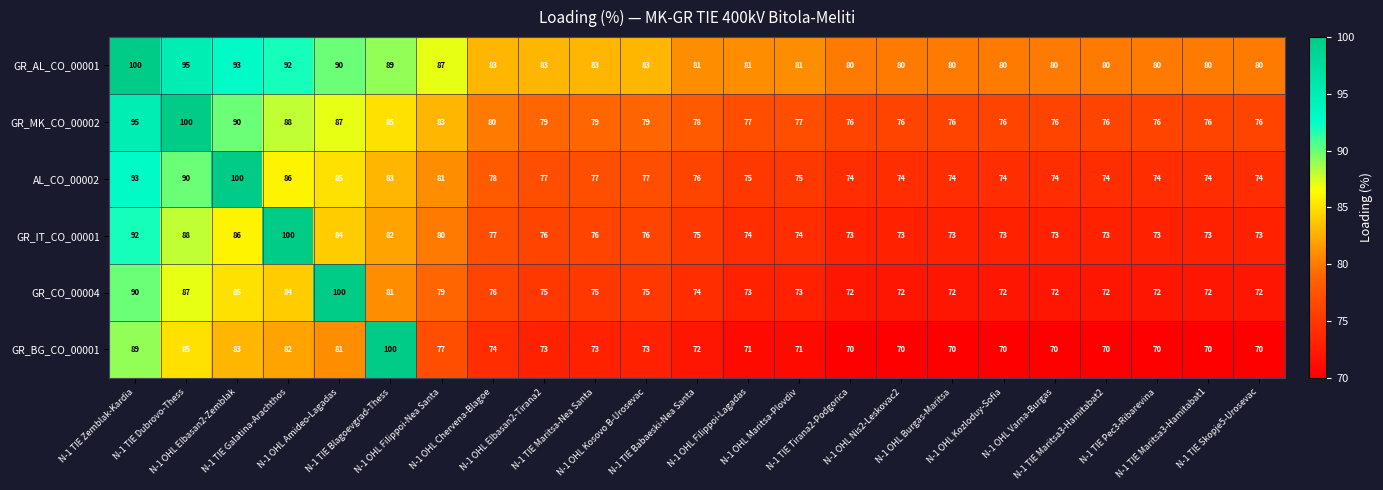

Rank the series at N-1 TIE Galatina-Arachthos from highest to lowest value.

GR_IT_CO_00001, GR_AL_CO_00001, GR_MK_CO_00002, AL_CO_00002, GR_CO_00004, GR_BG_CO_00001